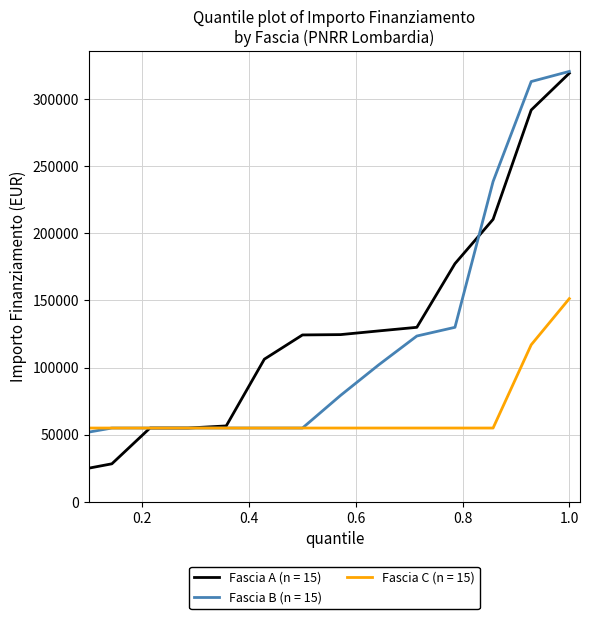

What is the maximum value for Fascia A (n = 15)?

319200.0